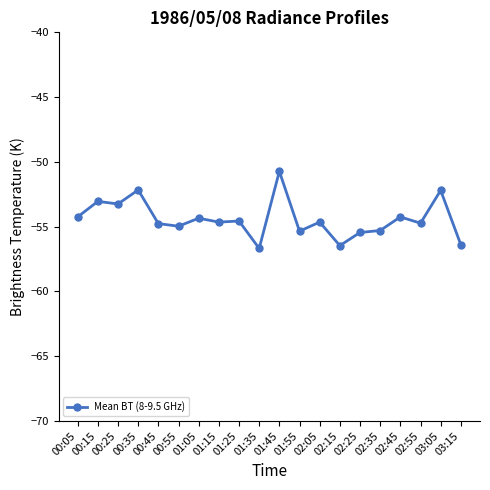

What is the minimum value shown in the chart?

-56.7